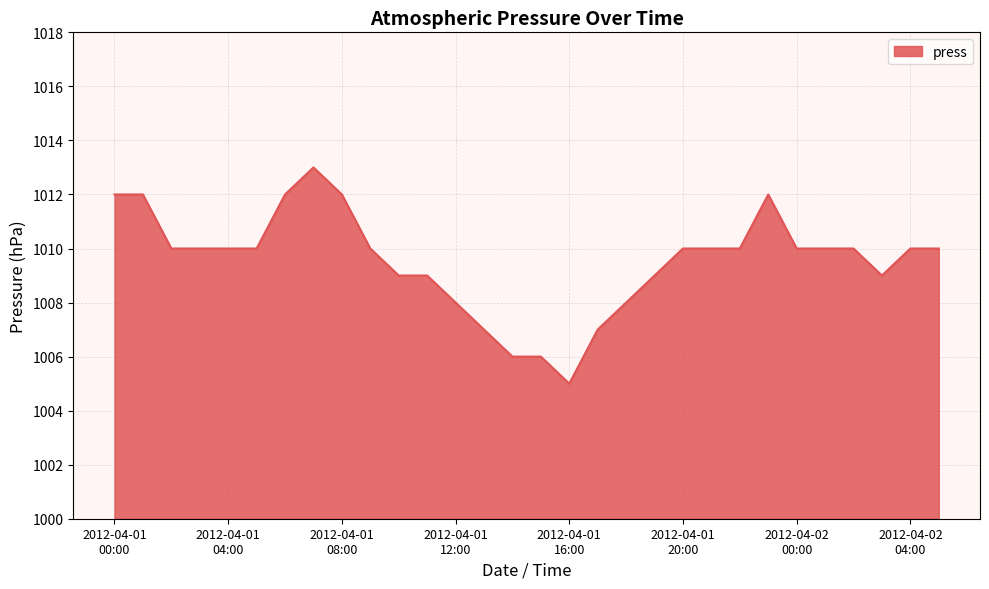

How many values are between 1009 and 1010?

17